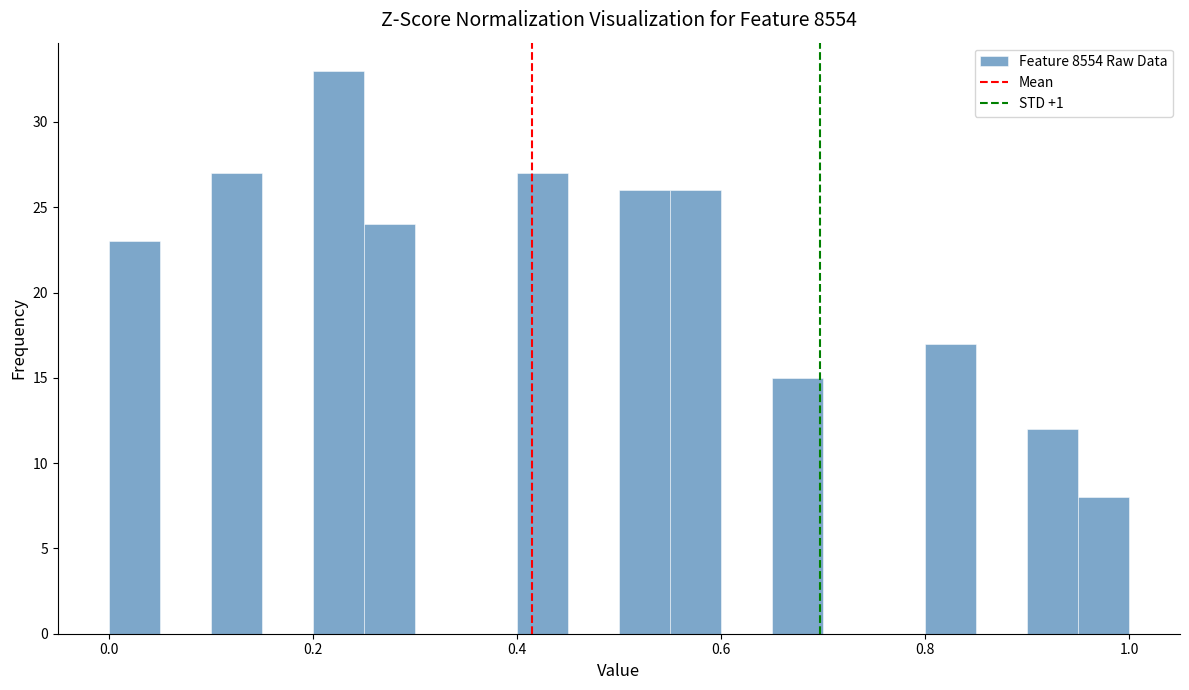

Around what value on the x-axis is the tallest bar? Give the approximate position of its centre, as read against the axis.

0.22